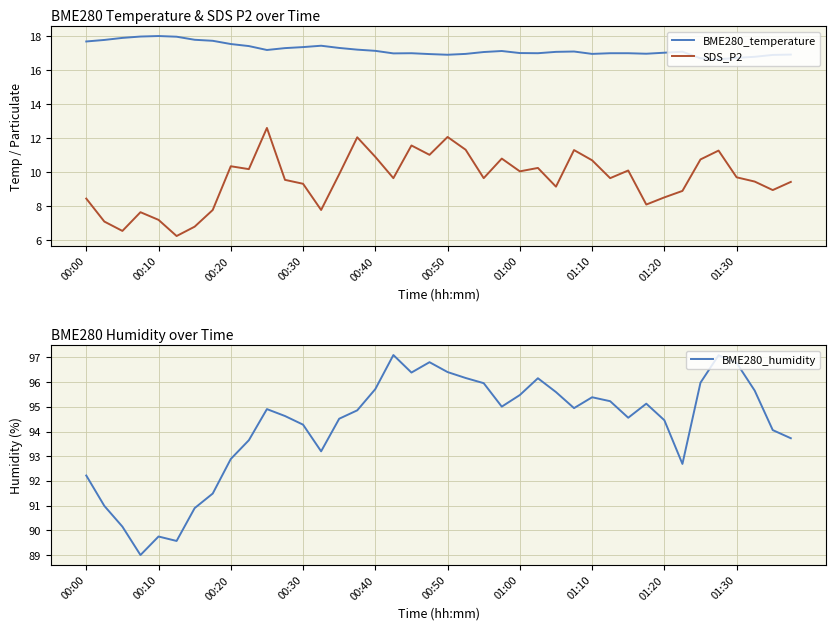

What is the minimum value for BME280_temperature?

16.6